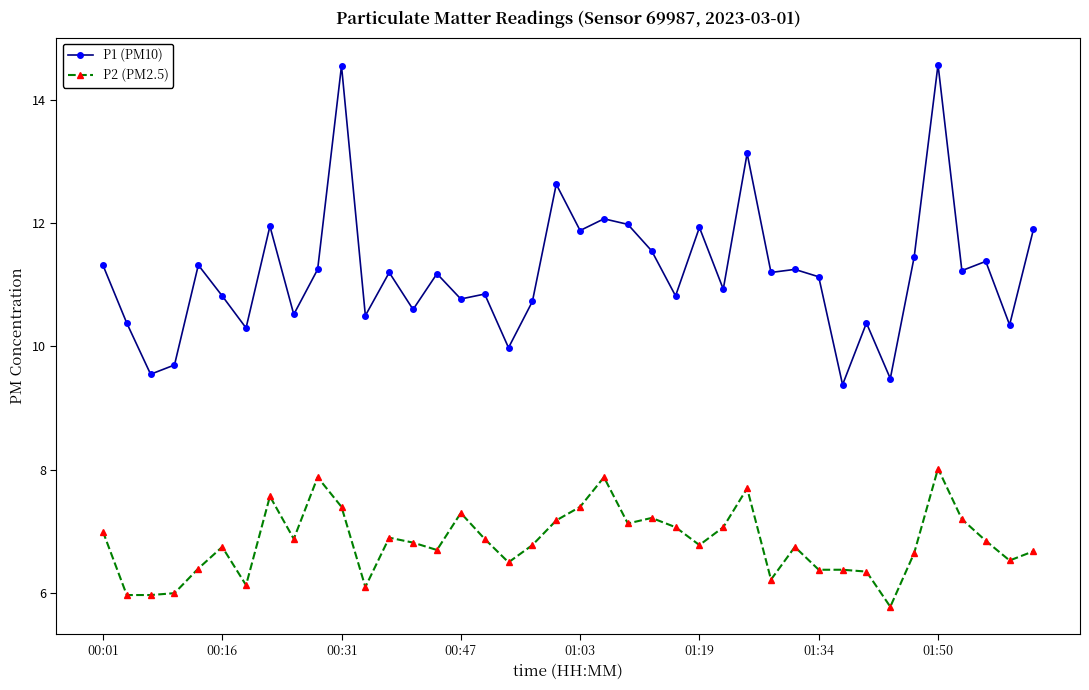

Which series has the largest range (max minus min)?

P1 (PM10)